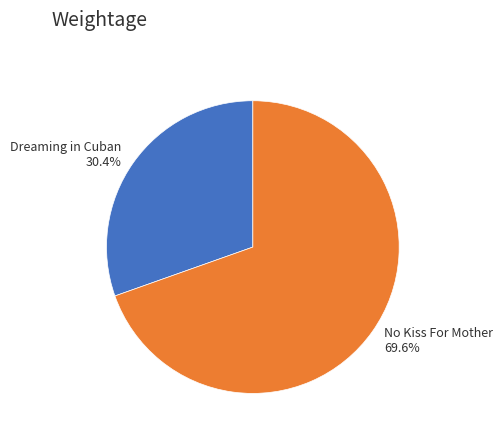

Combined, what portion of the pie is No Kiss For Mother and Dreaming in Cuban?

100.0%